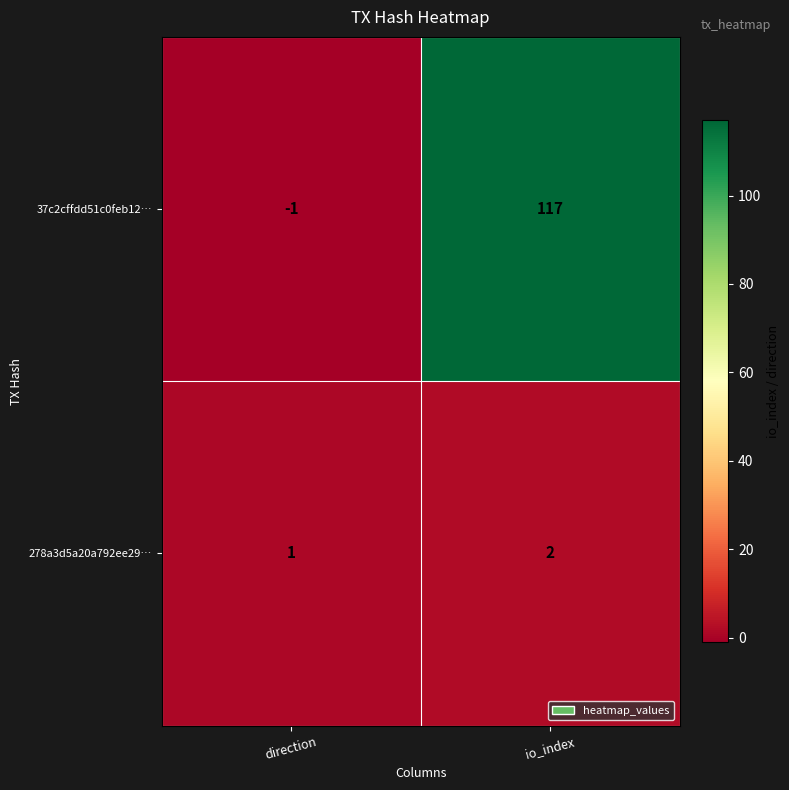

How many distinct data groups are displayed?

2